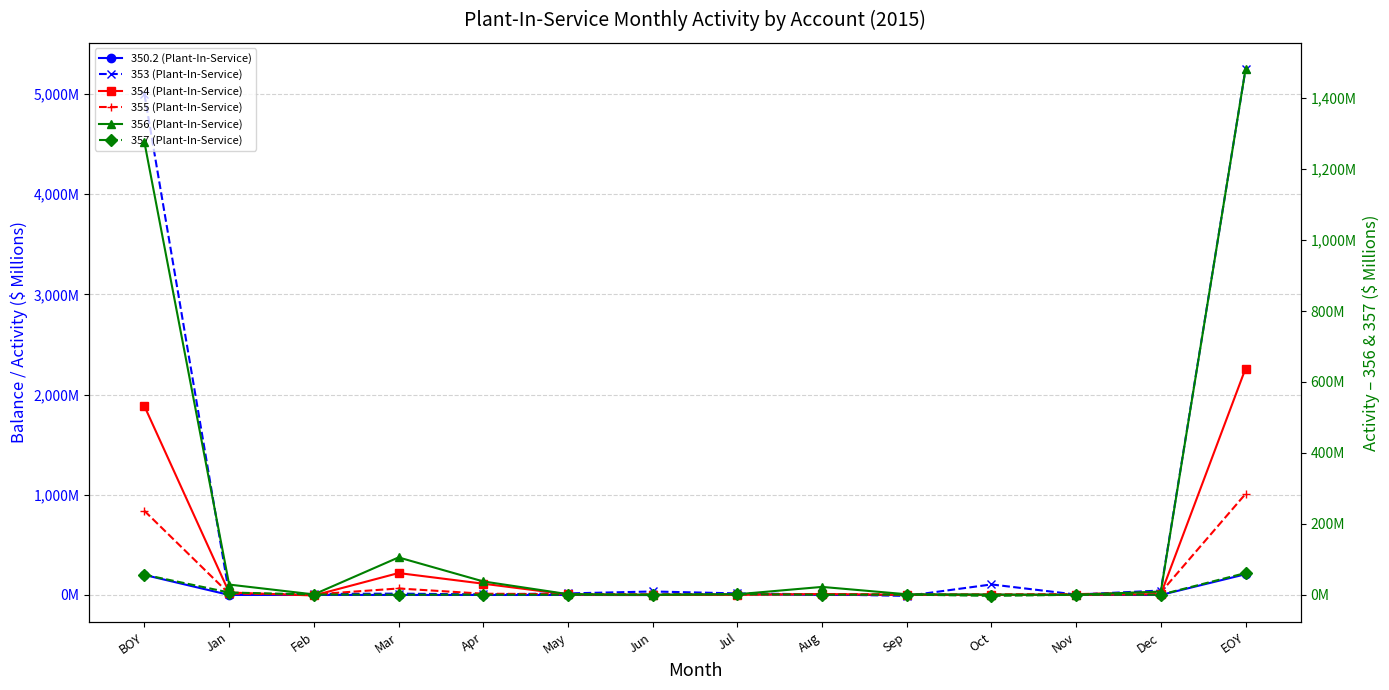

What is the sum of all 353 (Plant-In-Service) values?

10495.4